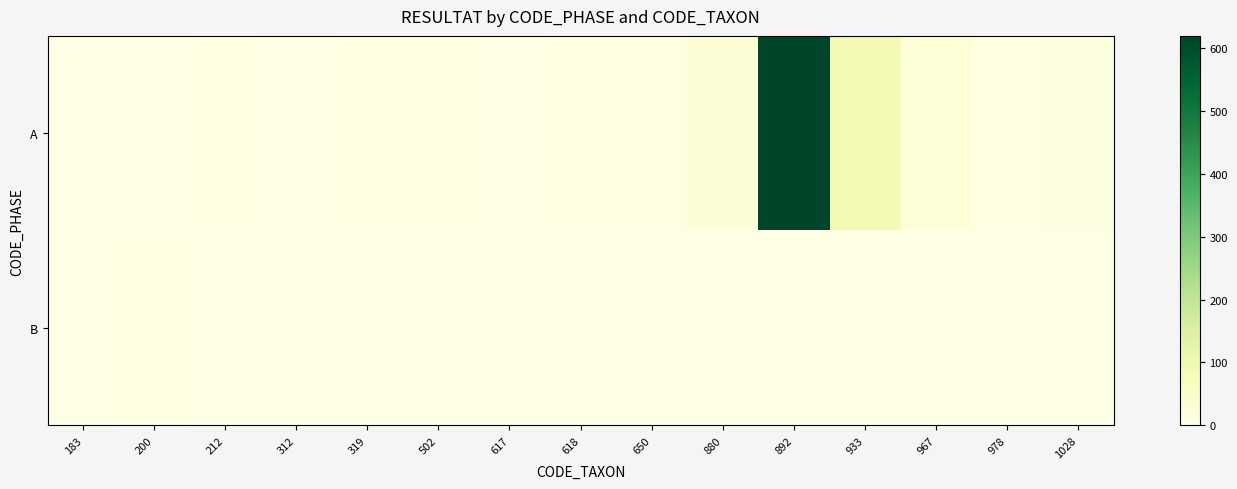

Between 967 and 617, which is larger?

967